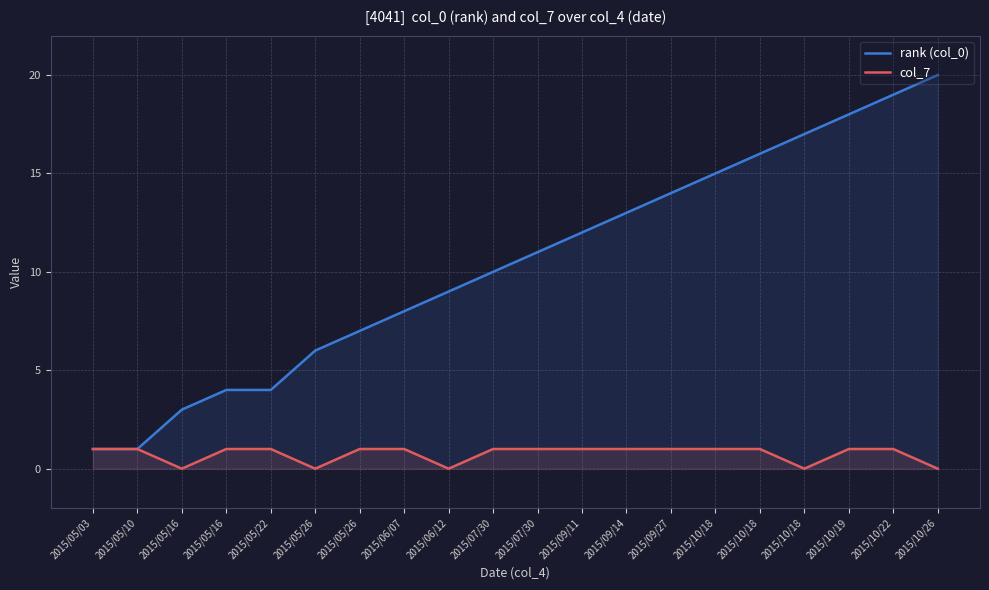

Which series has the widest spread of values?

rank (col_0)